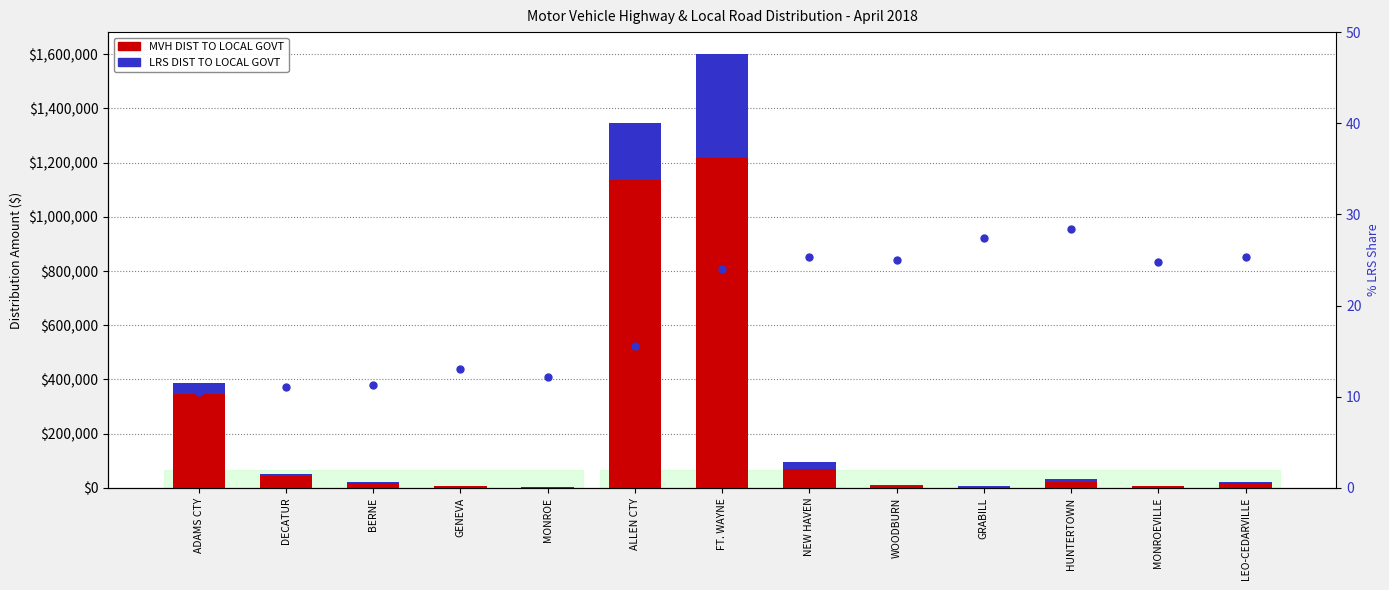

Is it true that MVH DIST TO LOCAL GOVT equals 10416.3 at WOODBURN?

False